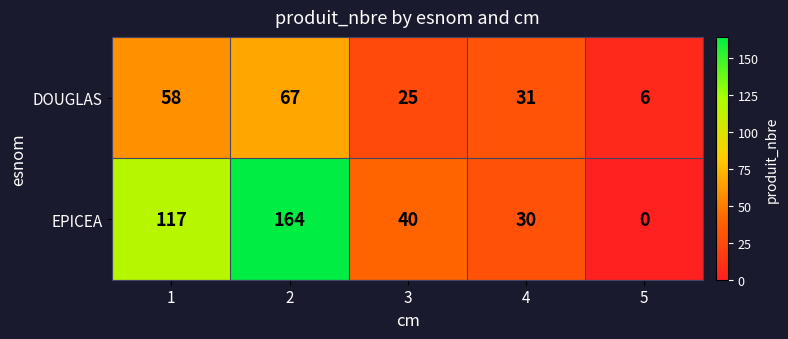

Which series changed the most between 2 and 3?

EPICEA